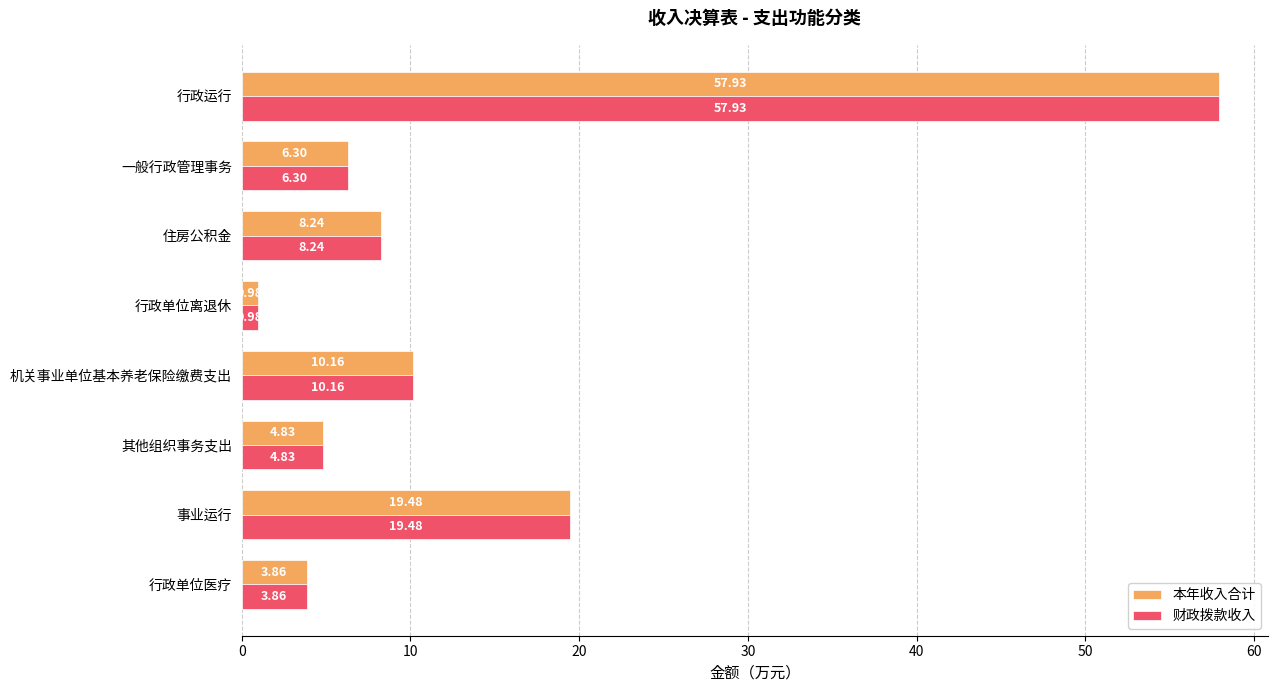

Is the value of 本年收入合计 at 行政单位医疗 greater than the value of 财政拨款收入 at 事业运行?

No